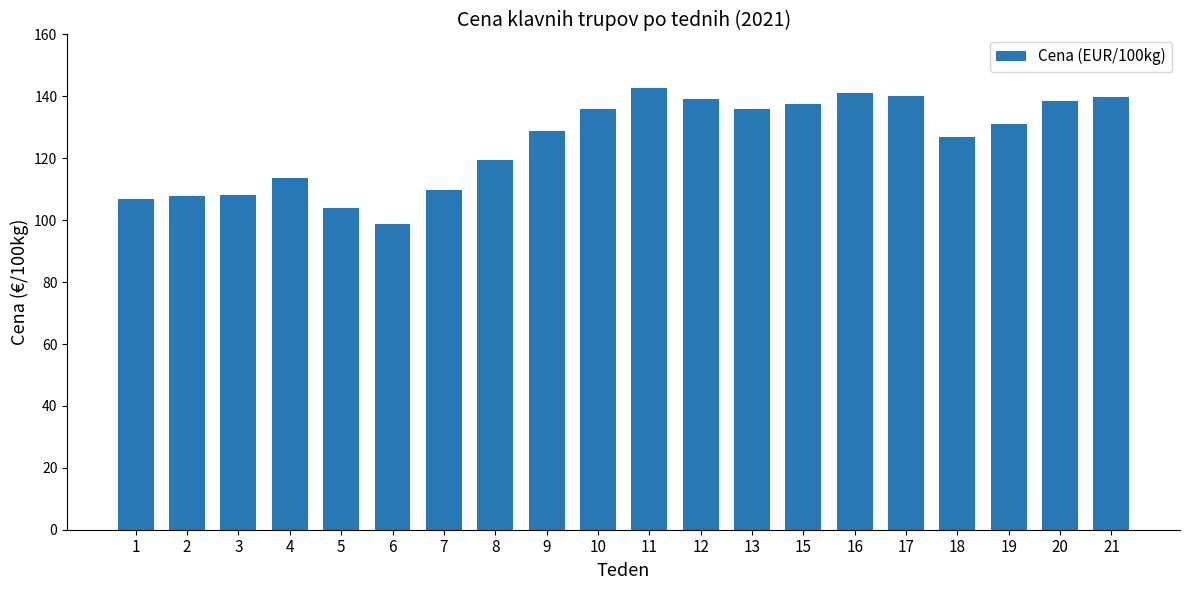

What is the change in value from 5 to 19?

+26.9